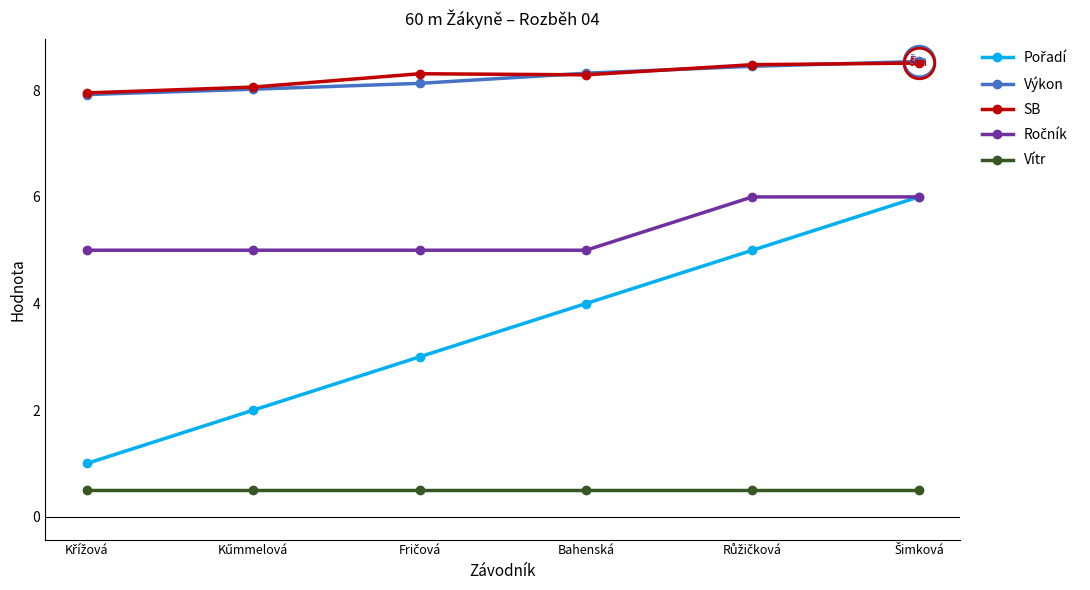

What is the value of the SB point at the 4th from the left?

8.3